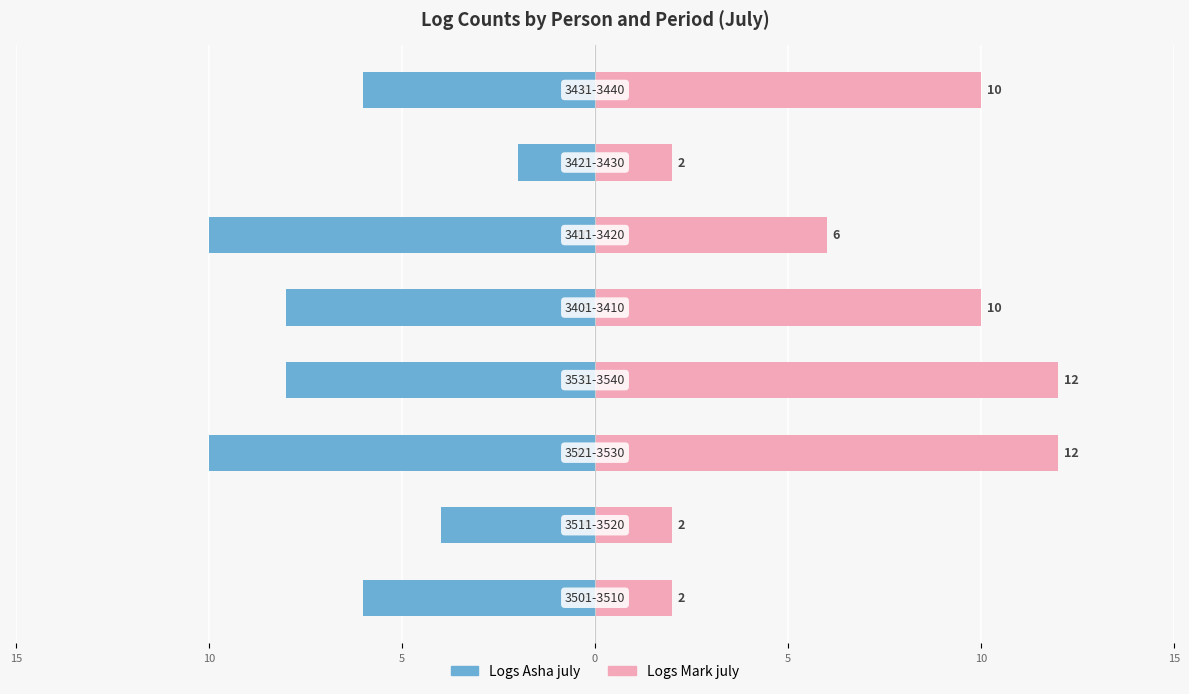

Is it true that Logs Asha july equals -6 at 7?

True